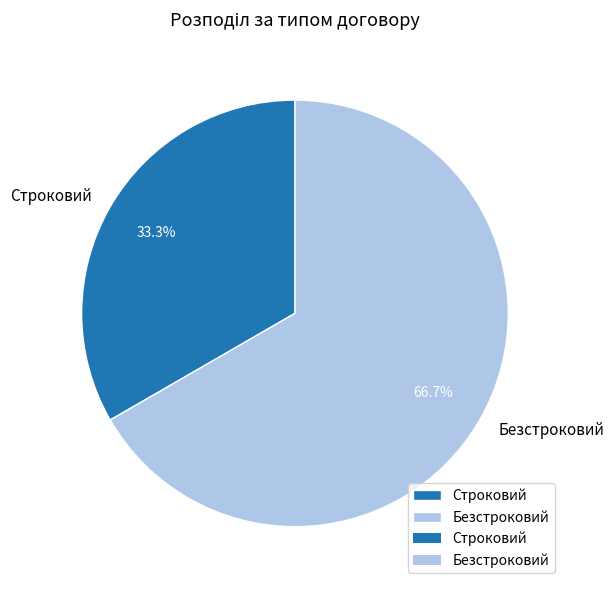

What is the largest slice in the pie chart?

Безстроковий